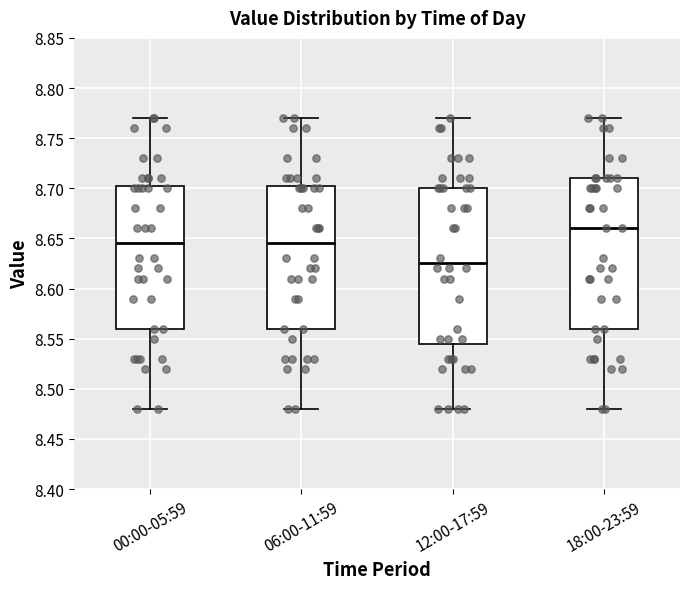

Reading left to right, transcribe this box plot: for each box, give where its median line is, the range the box spans, and where its two whiskers end, as read against the y-axis. The values are not printed on the chart, so give them approximately, as read against the axis.

00:00-05:59: median 8.645, box 8.560 to 8.705, whiskers 8.480 to 8.770
06:00-11:59: median 8.645, box 8.560 to 8.705, whiskers 8.480 to 8.770
12:00-17:59: median 8.625, box 8.545 to 8.700, whiskers 8.480 to 8.770
18:00-23:59: median 8.660, box 8.560 to 8.710, whiskers 8.480 to 8.770